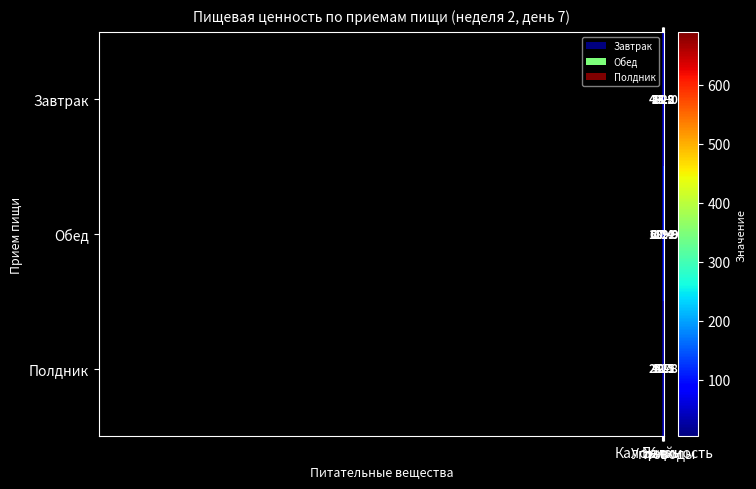

What is the difference between the maximum and minimum values in the Полдник series?

248.1